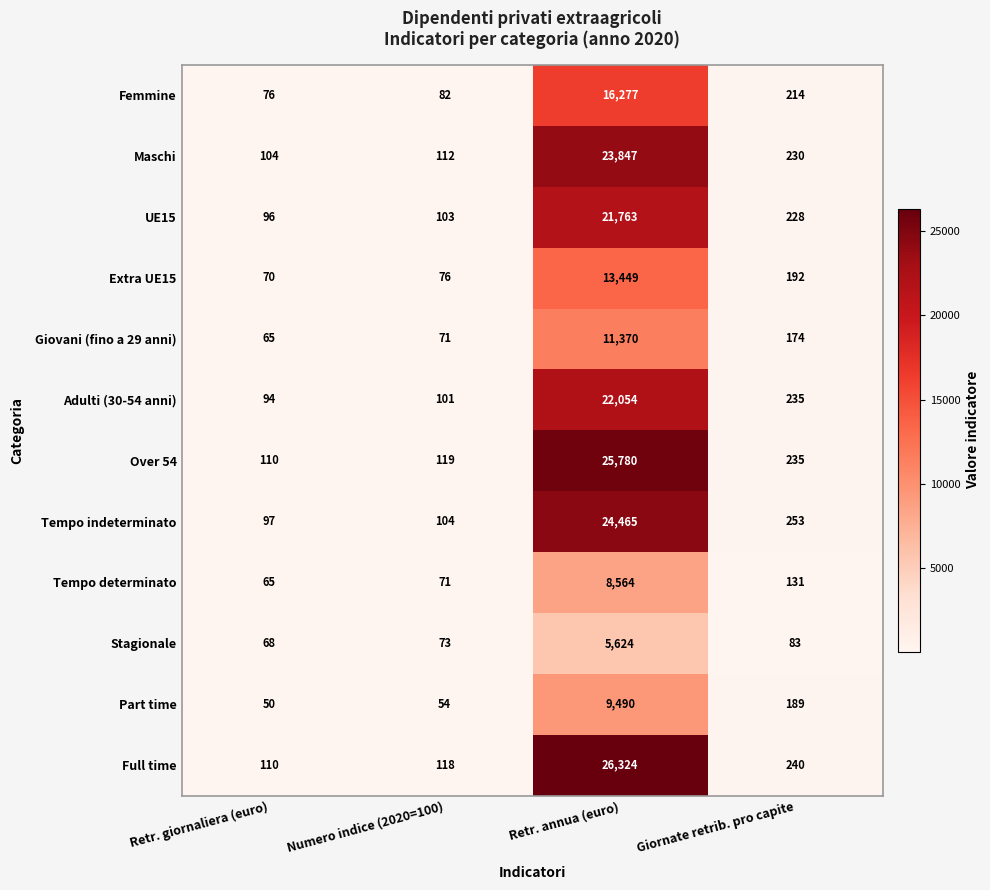

How many distinct data groups are displayed?

12